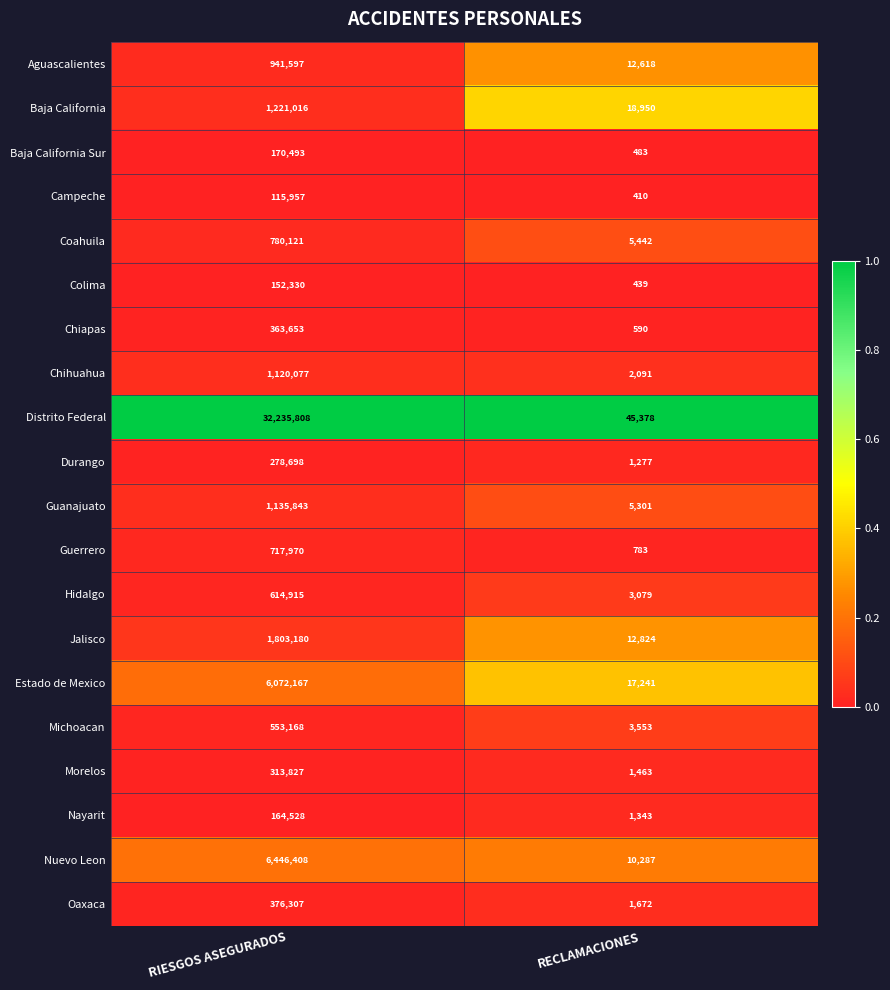

The value of Distrito Federal at RECLAMACIONES is 10425. True or false?

False